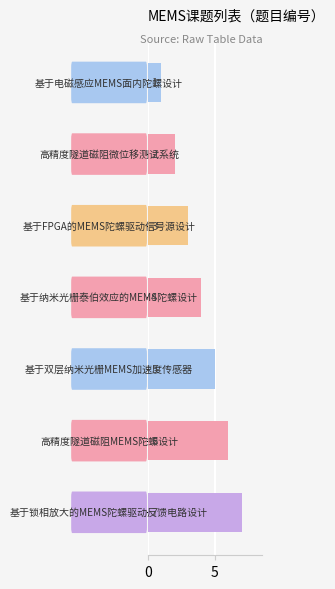

How many values are between 2 and 6?

5